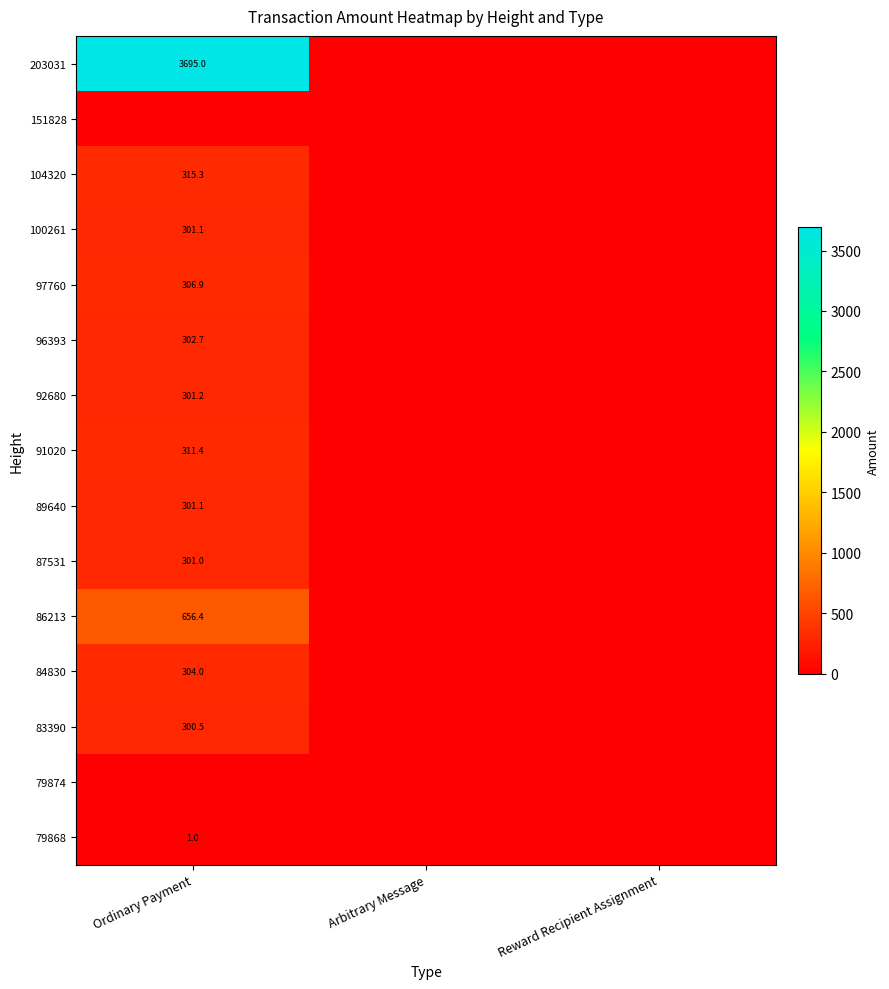

At how many categories does at least one series exceed 2656?

1